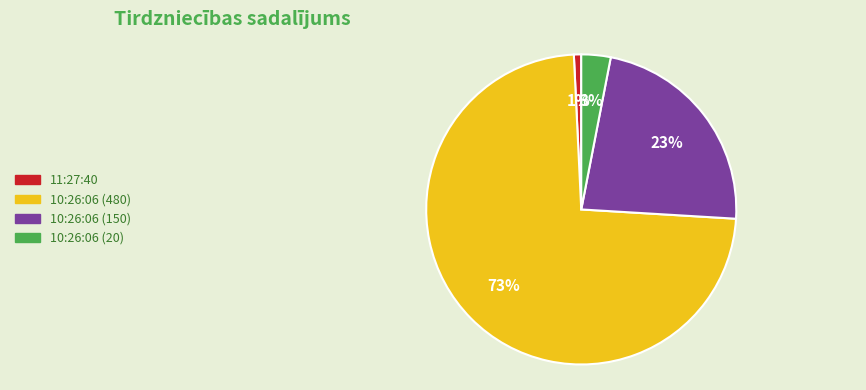

Does any single category account for the majority?

Yes